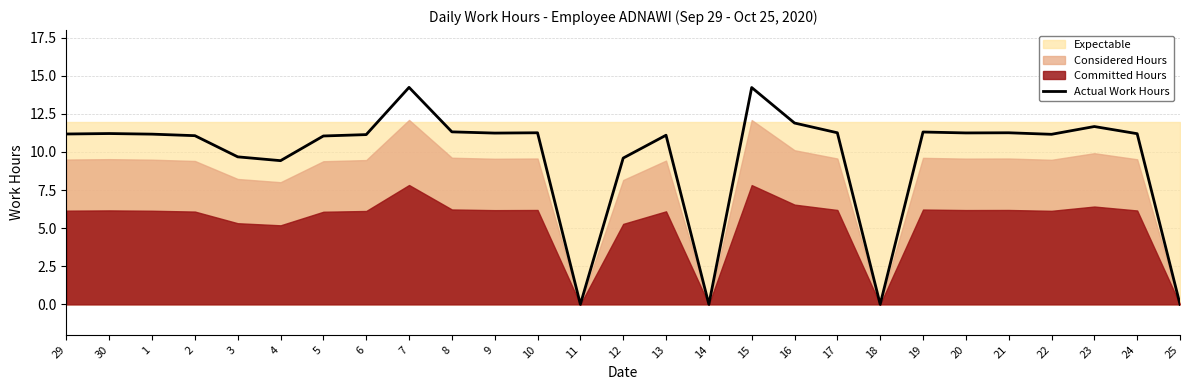

What is the sum of the values at 8 and 21?

22.6